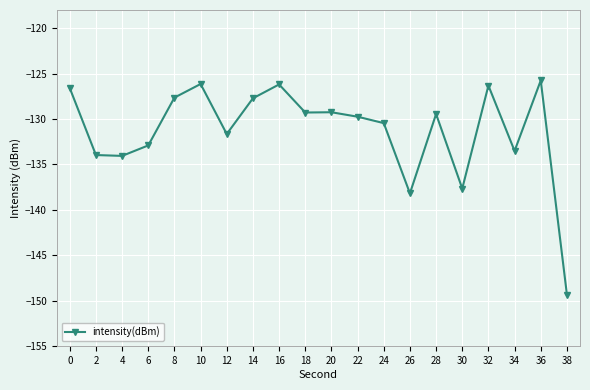

How many lines are shown in the chart?

1